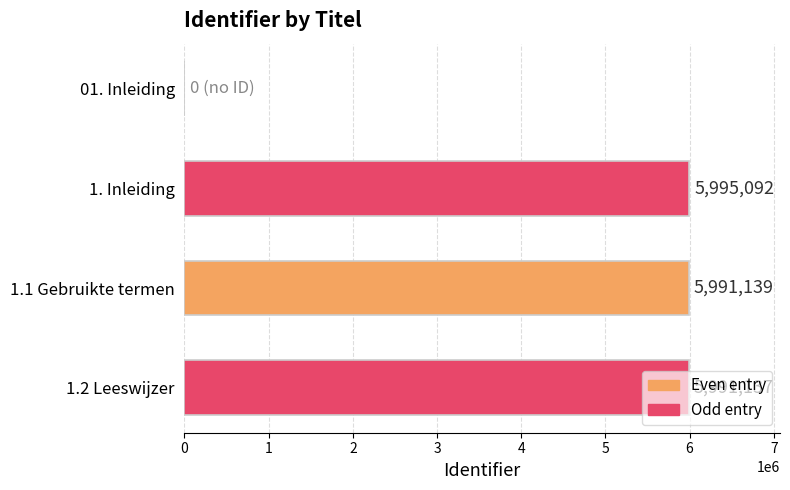

Where is the data nearest to the value 2997546?

1.2 Leeswijzer